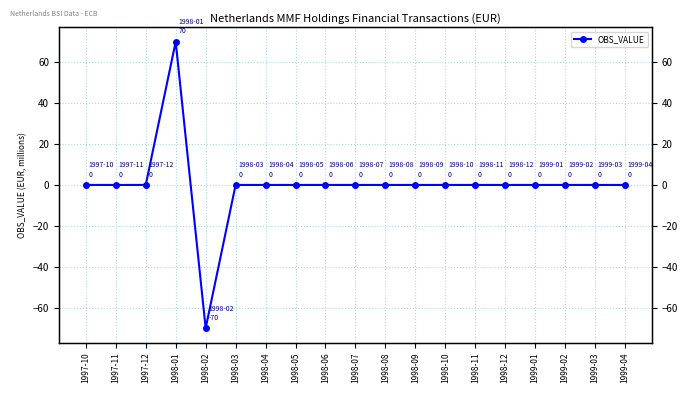

Reading left to right, what are all the values shown in this chart?

1997-10=0	1997-11=0	1997-12=0	1998-01=70	1998-02=-70	1998-03=0	1998-04=0	1998-05=0	1998-06=0	1998-07=0	1998-08=0	1998-09=0	1998-10=0	1998-11=0	1998-12=0	1999-01=0	1999-02=0	1999-03=0	1999-04=0